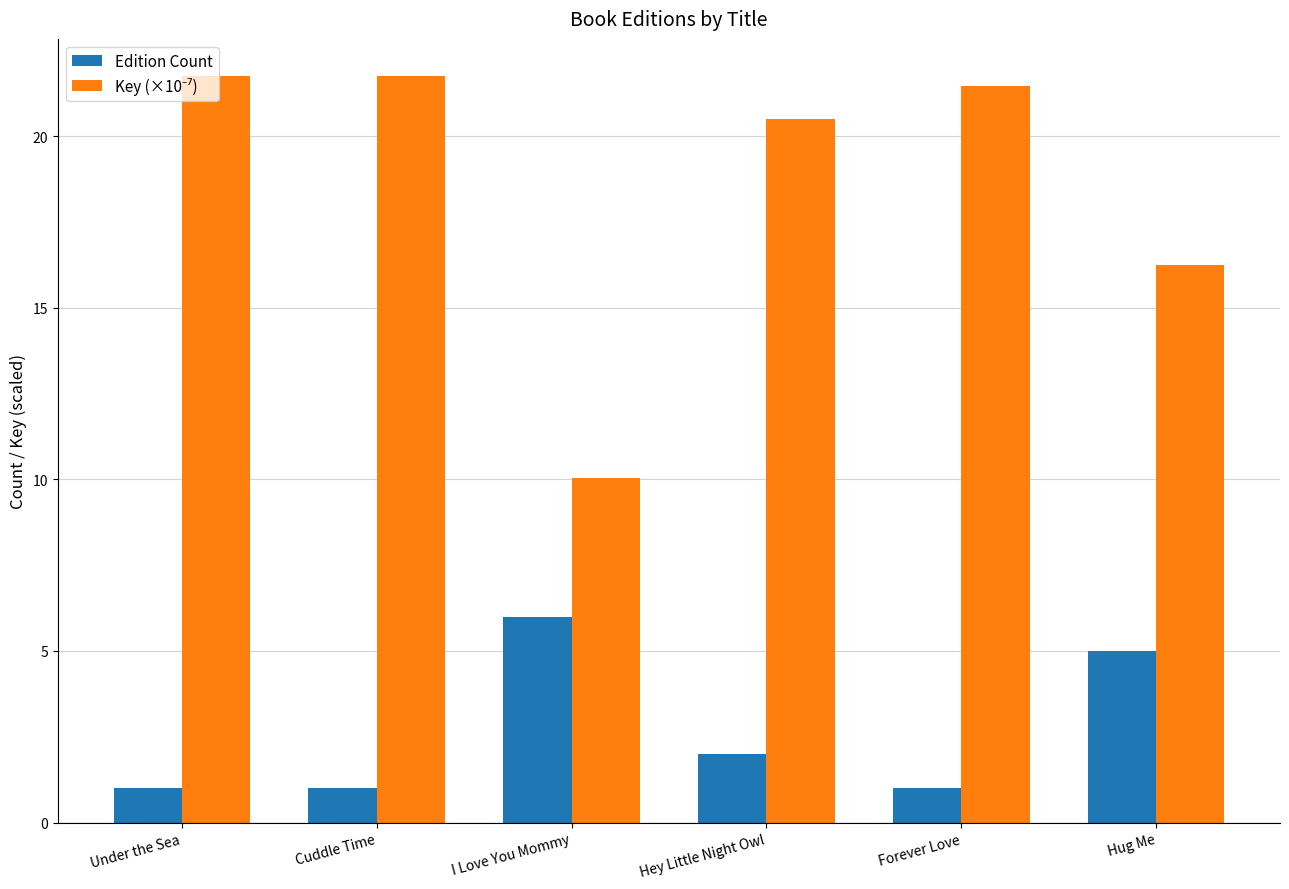

What is the spread (max minus min) of values at Under the Sea?

20.7